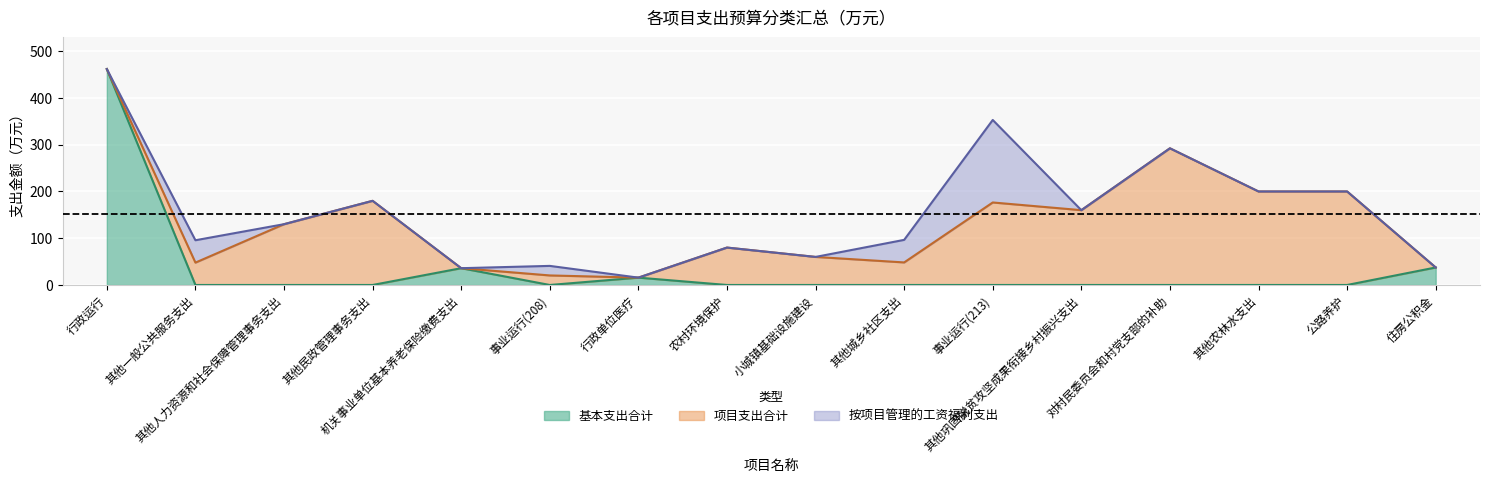

What is the difference between the maximum and second lowest values in the 按项目管理的工资福利支出 series?

176.4